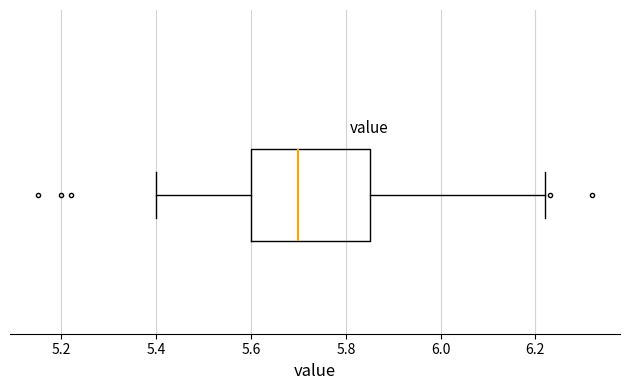

Read this box plot against the x-axis: the position of the median line, the range covered by the box, and the ends of both whiskers. The values are not printed on the chart, so give them approximately, as read against the axis.

median 5.70, box 5.60 to 5.86, whiskers 5.40 to 6.22